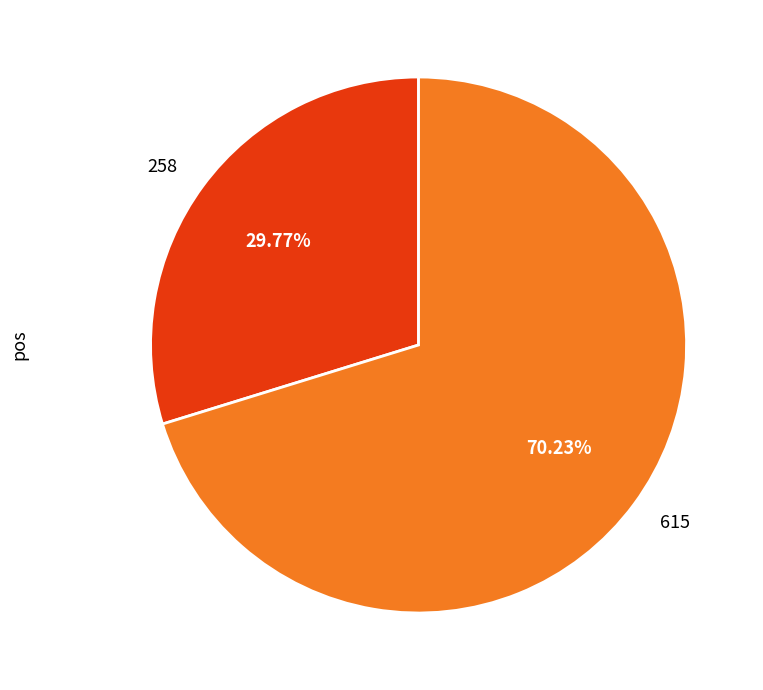

To the nearest percent, what portion does 615 represent?

70%